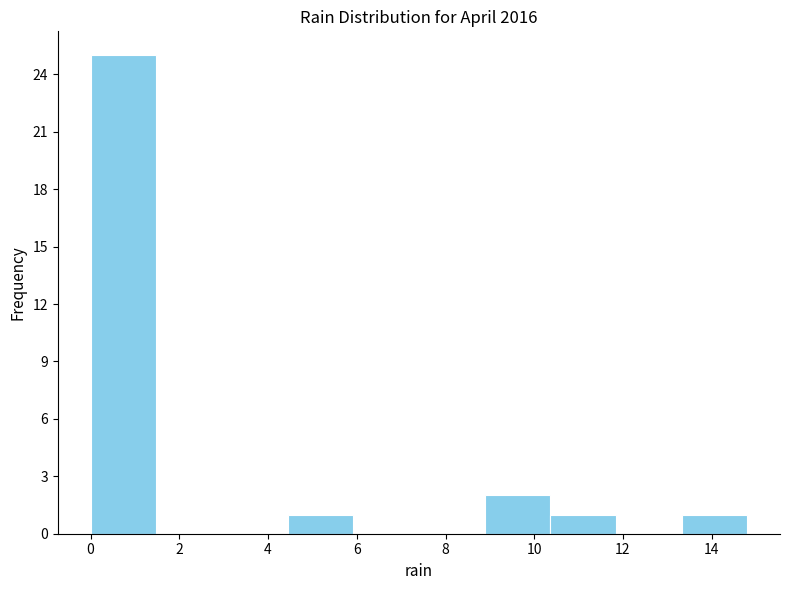

Reading left to right, transcribe this chart: for each bar, give the range it covers on the x-axis and its height. Neither the bar edges nor the heights are printed on the chart, so give them approximately, as read against the axes.

0.00 to 1.48: 25
1.48 to 2.96: 0
2.96 to 4.44: 0
4.44 to 5.92: 1
5.92 to 7.40: 0
7.40 to 8.88: 0
8.88 to 10.36: 2
10.36 to 11.84: 1
11.84 to 13.32: 0
13.32 to 14.80: 1